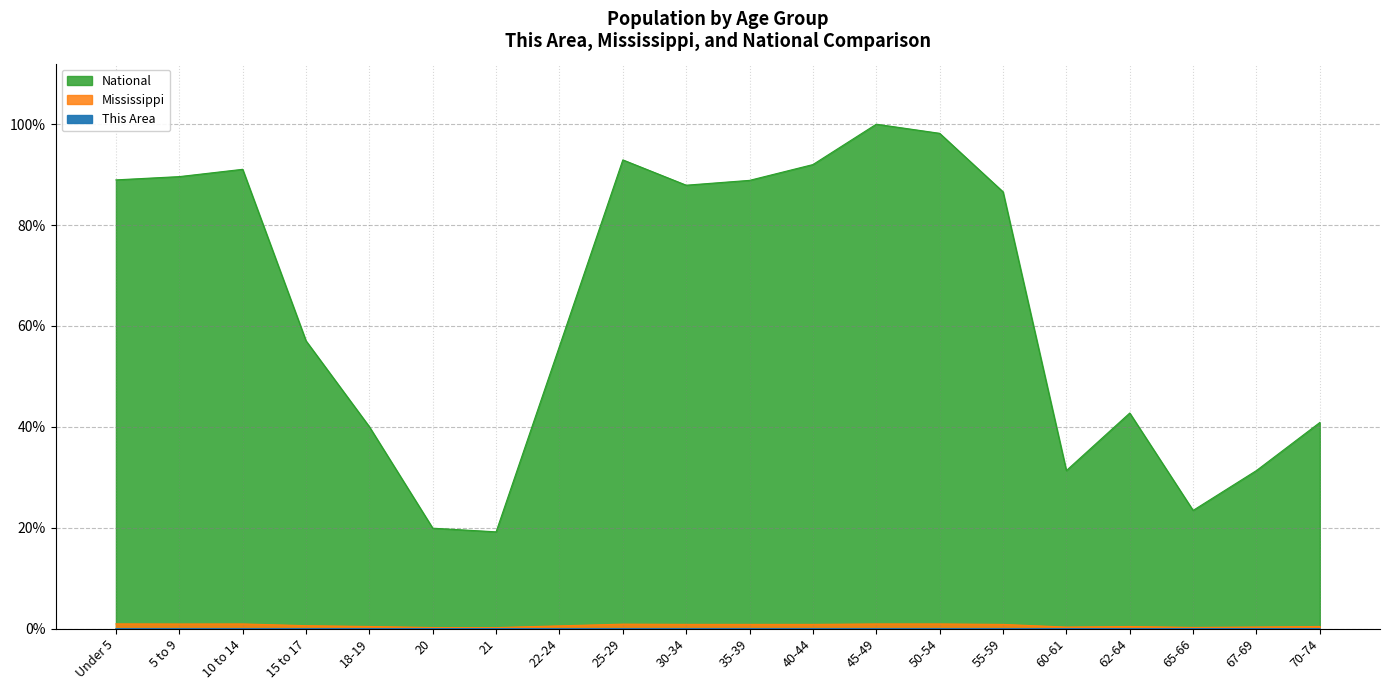

Between 30-34 and 25-29, which is larger?

25-29